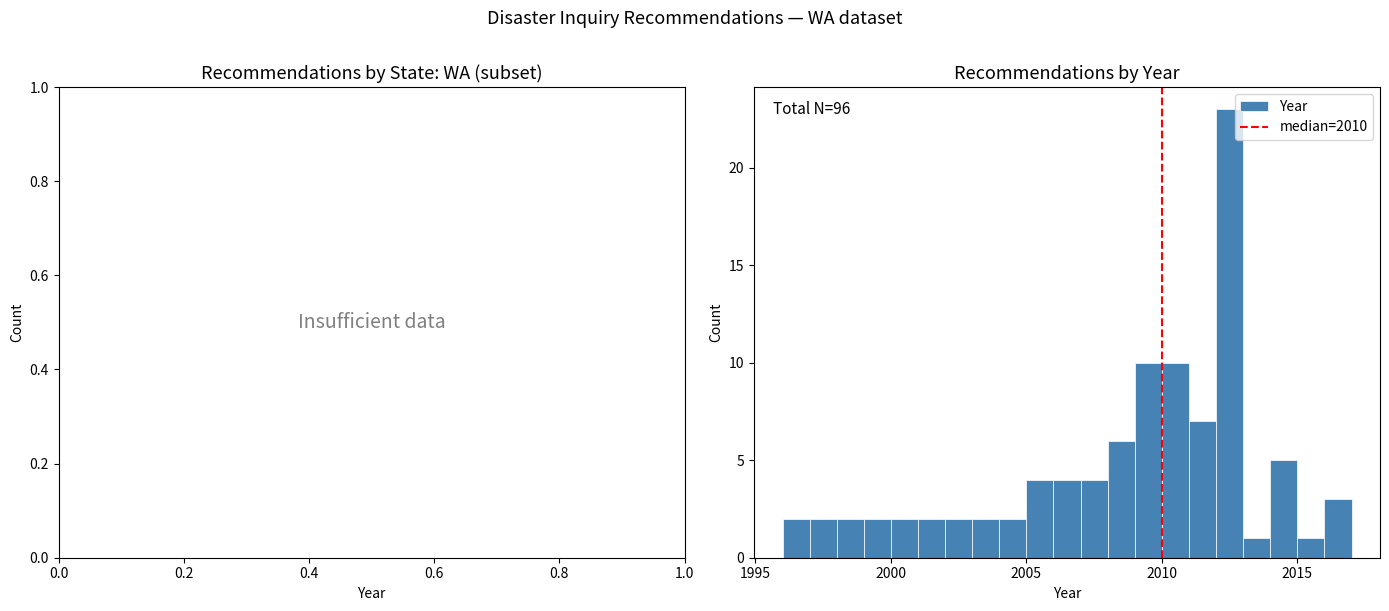

Read against the x-axis, roughly where is the centre of the tallest bar?

2012.5